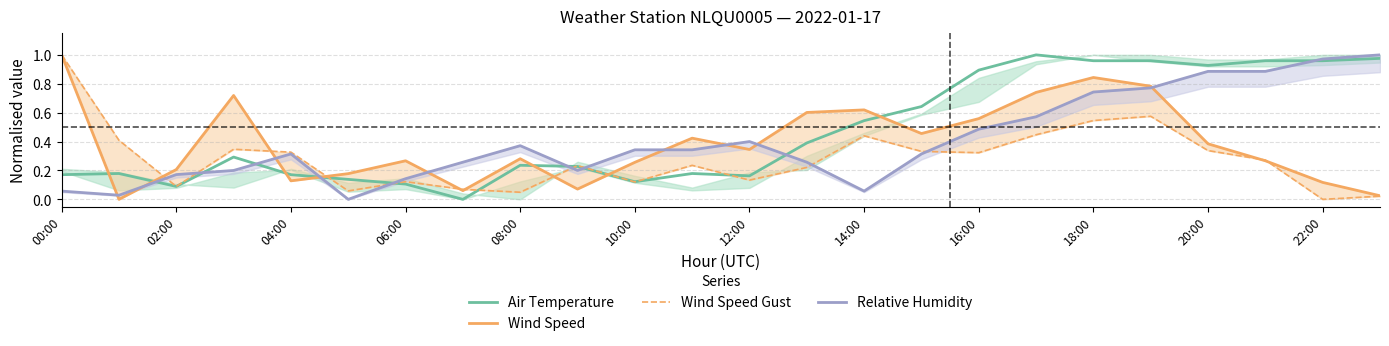

How many intersections are there between Wind Speed and Relative Humidity?

9